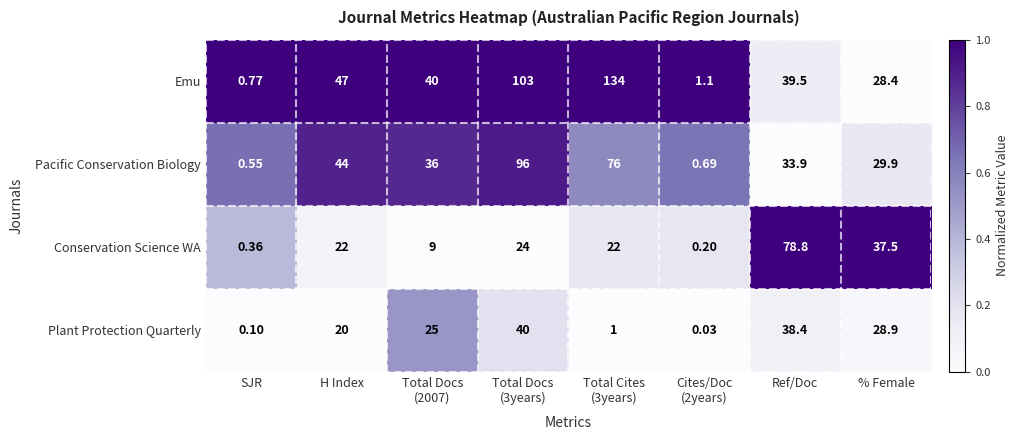

Where does the Emu series first go above 40?

H Index